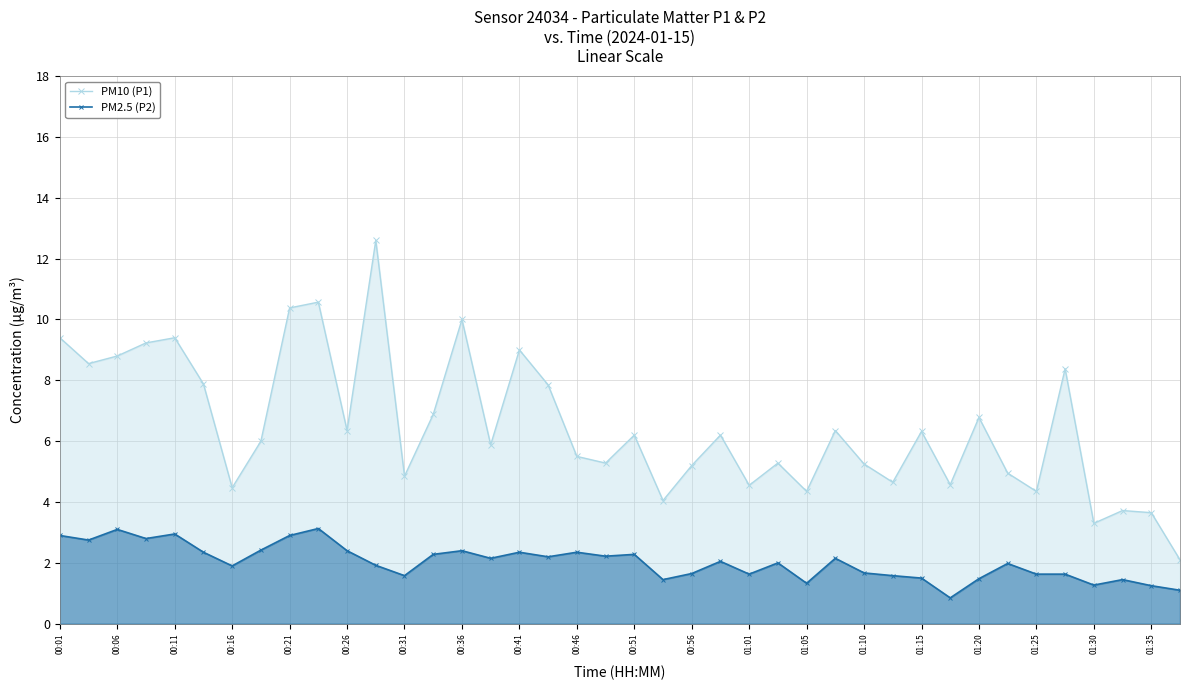

What is the maximum value shown in the chart?

12.6